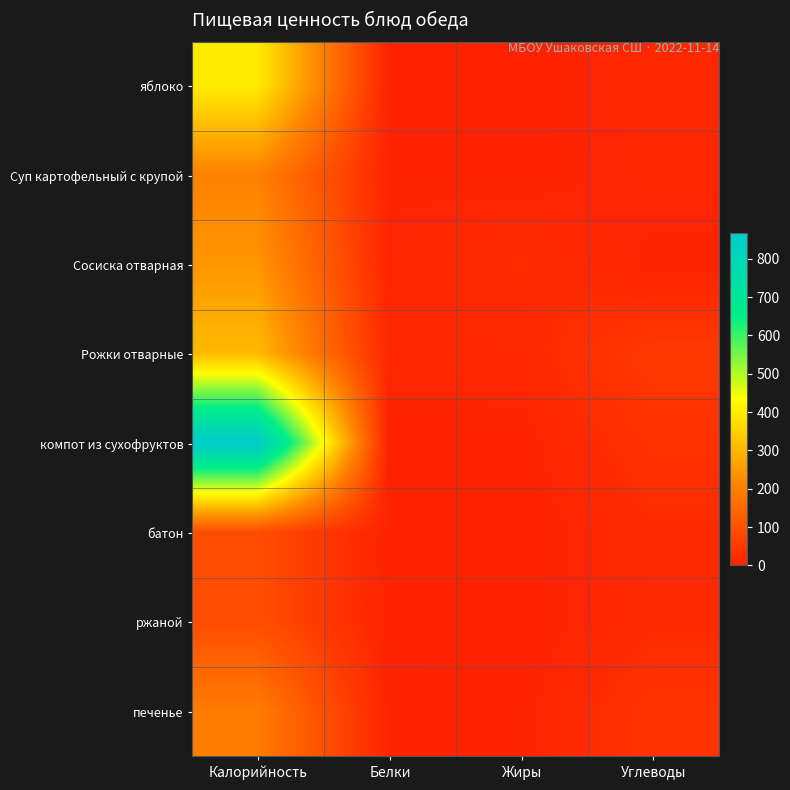

Which series changed the most between Калорийность and Углеводы?

компот из сухофруктов